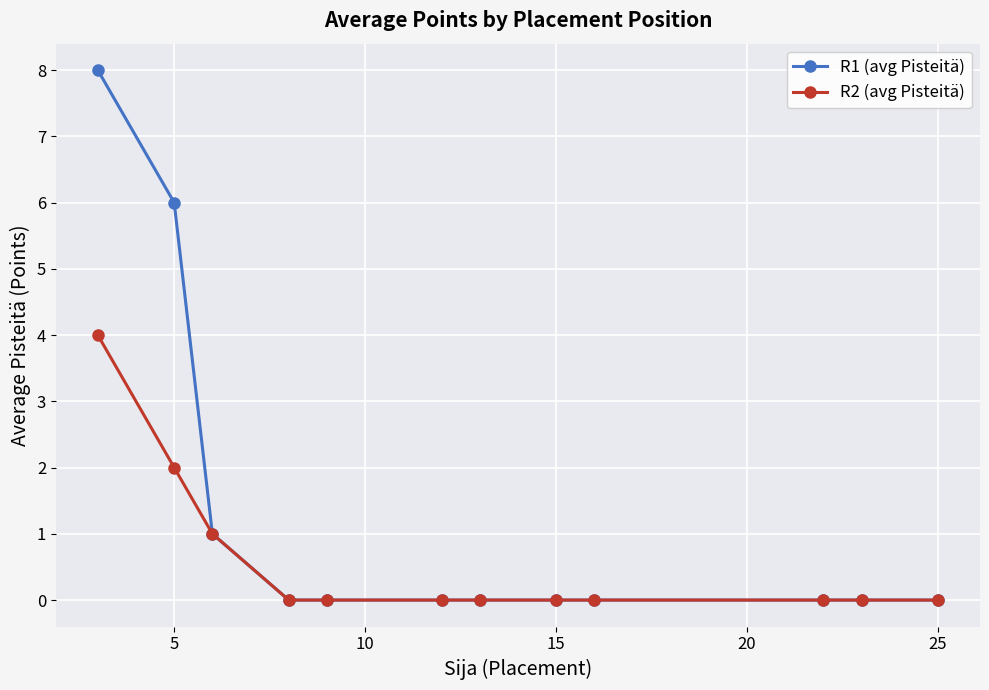

What is the greatest value displayed?

8